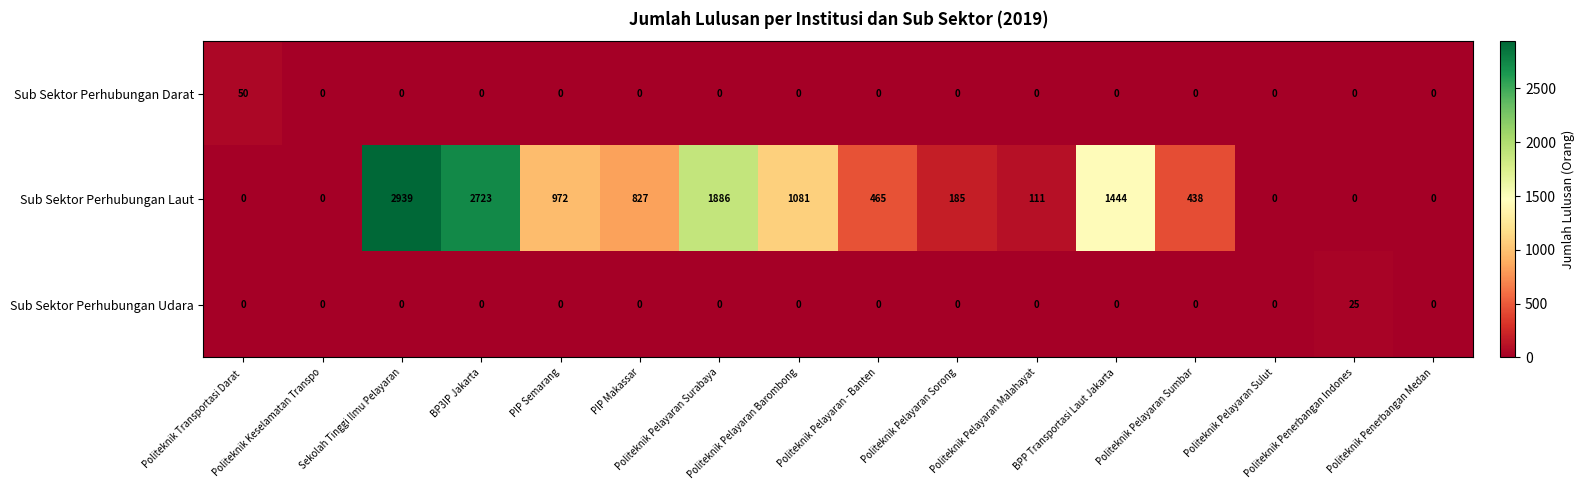

What is the spread (max minus min) of values at BP3IP Jakarta?

2723